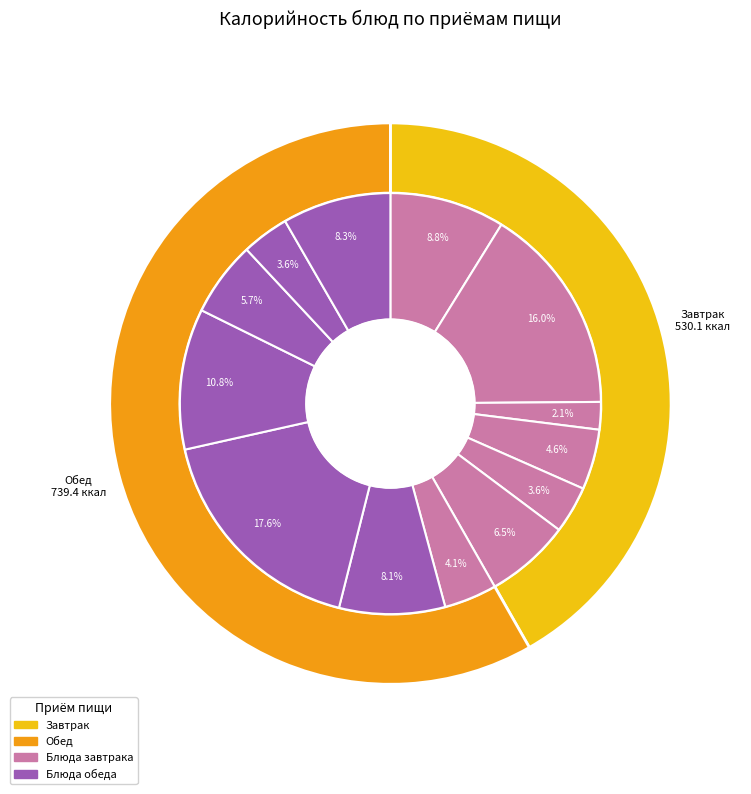

Is the sum of Каша рассыпчатая рисовая and Хлеб пшеничный (завтрак) greater than half?

No